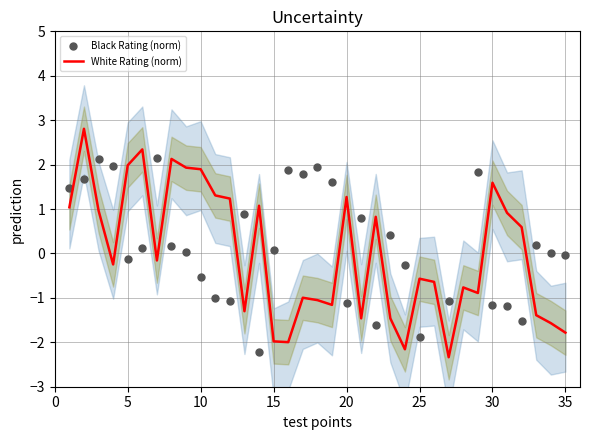

True or false: White Rating (norm) has a value of 3.0 at 10.

False